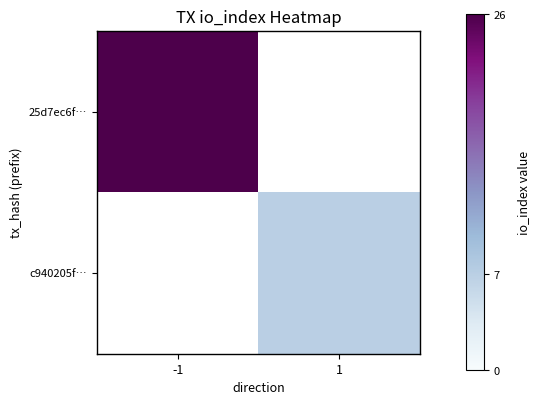

The 25d7ec6f… series shows 37.2 at -1. True or false?

False